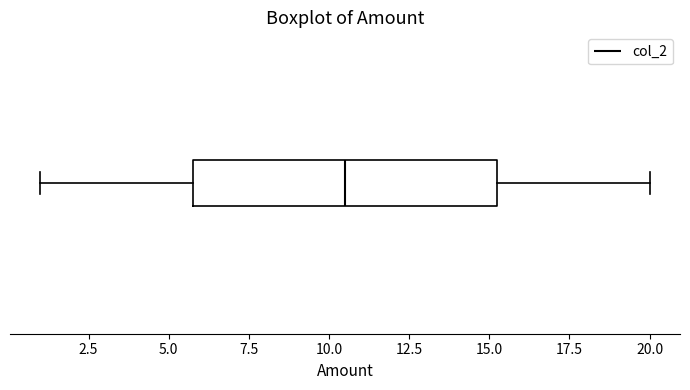

Where does the left whisker of the box end on the x-axis? The values are not printed on the chart, so give them approximately, as read against the axis.

1.0